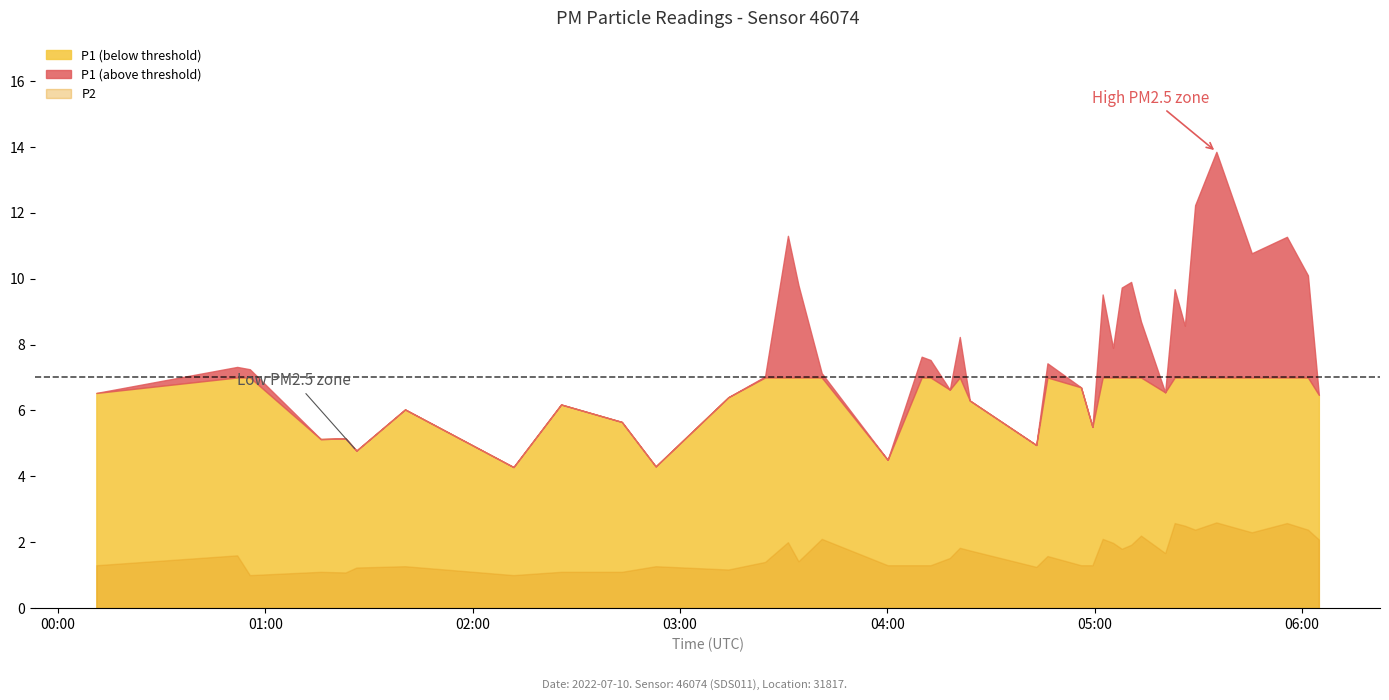

What is the difference between the P1 values at 9 and 16?

1.2